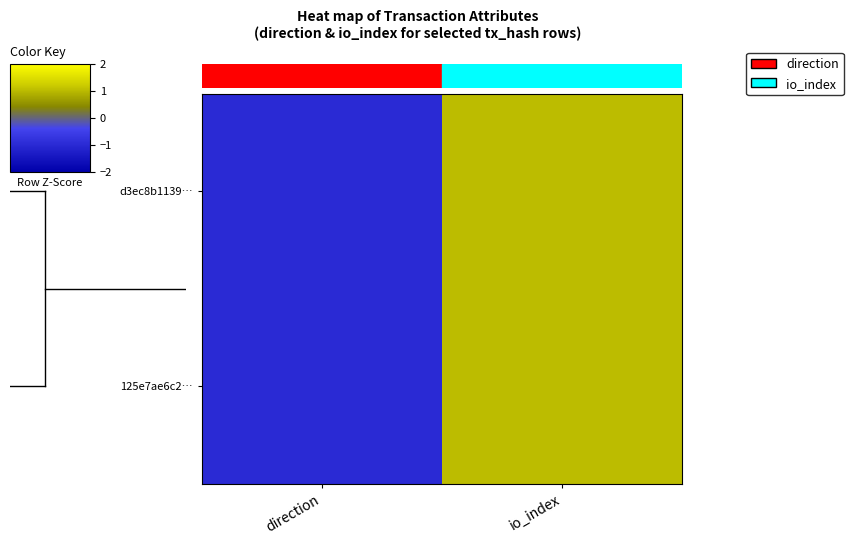

How many data points does each series have?

2